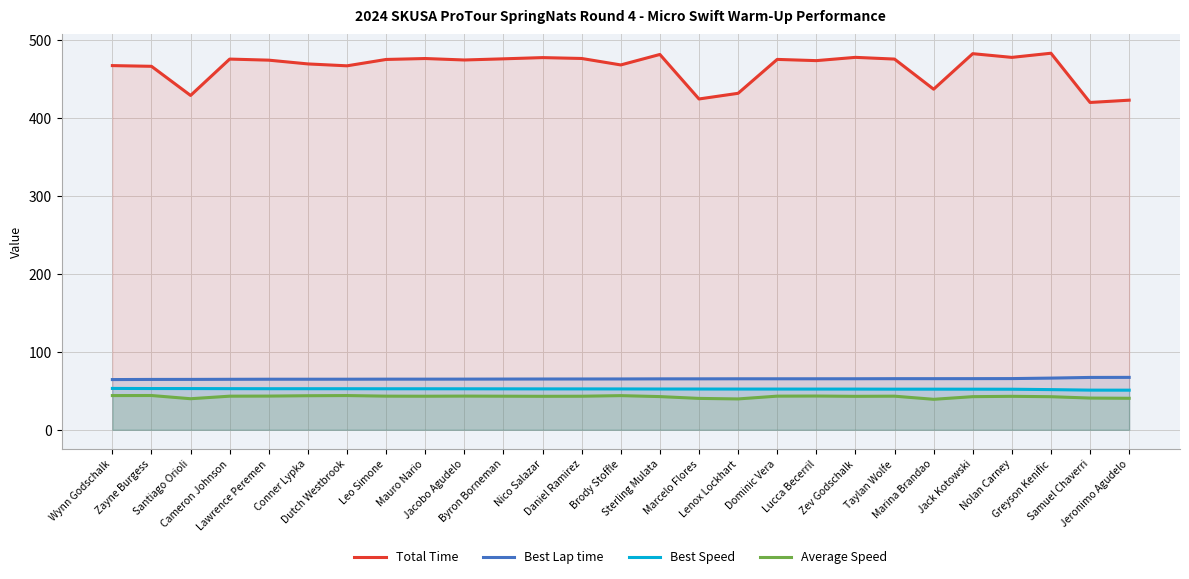

At which label does Average Speed reach its minimum?

Marina Brandao